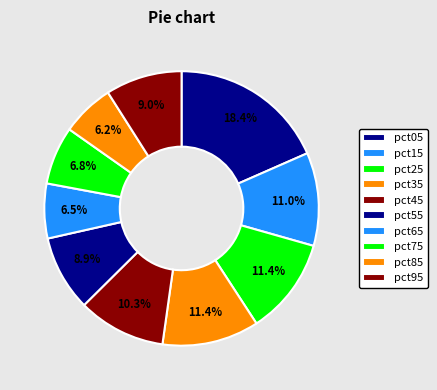

Count the number of slices in the pie.

10